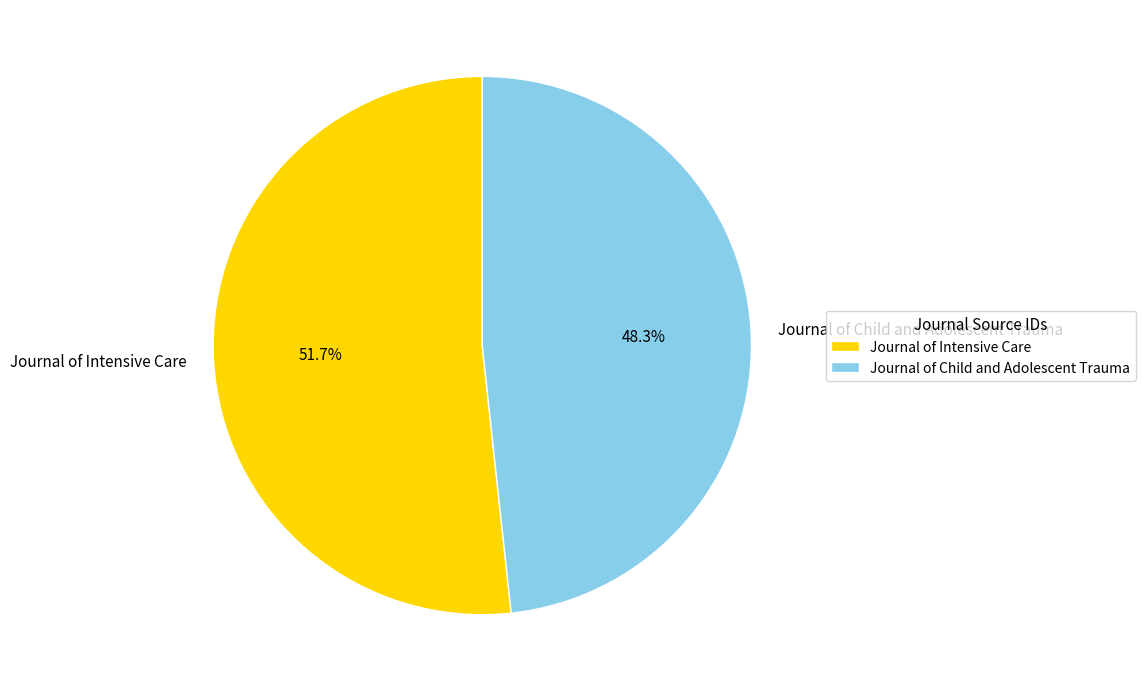

What is the smallest slice in the pie chart?

Journal of Child and Adolescent Trauma